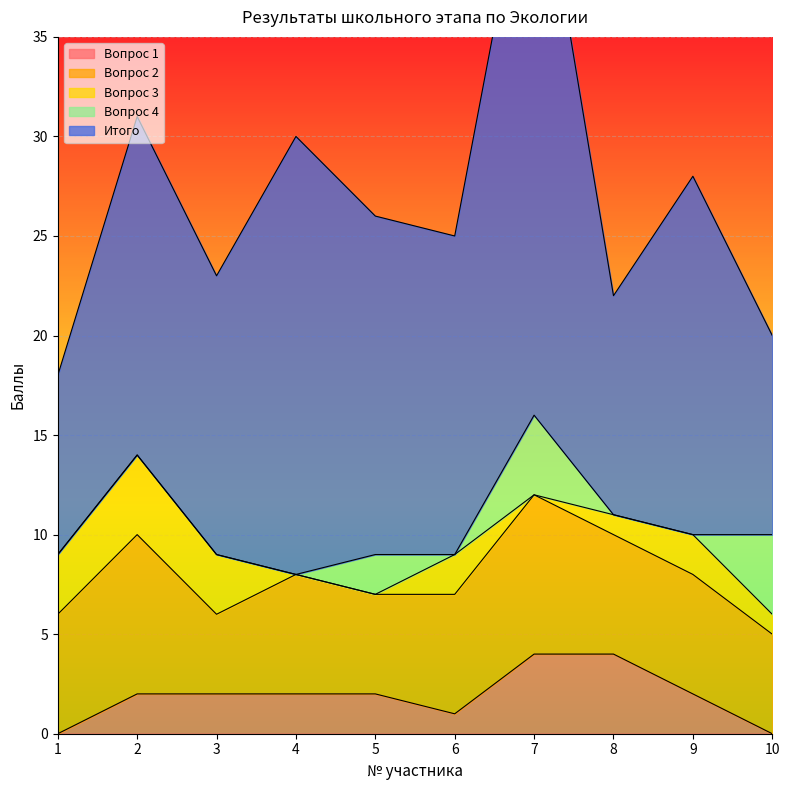

True or false: Вопрос 2 and Вопрос 4 cross at least once.

False